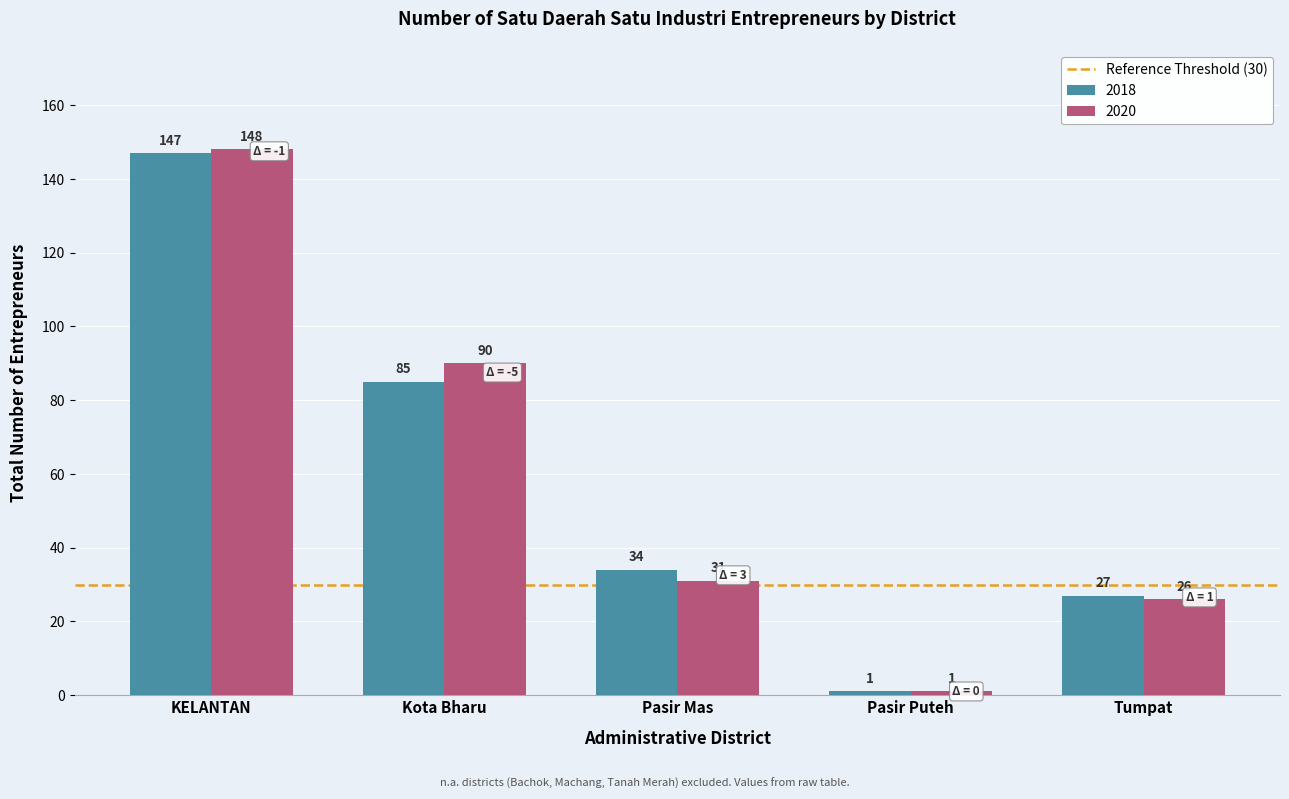

What is the greatest value displayed?

148